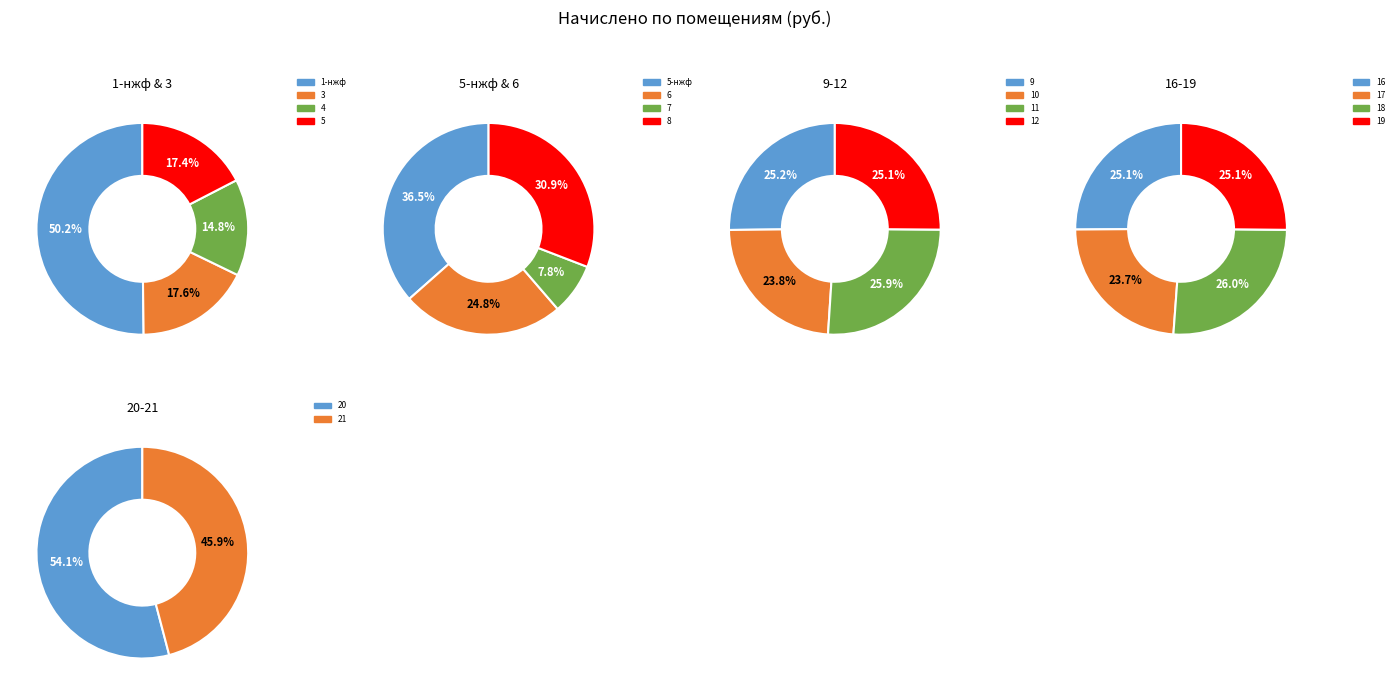

Which category has the smallest portion of the pie?

7